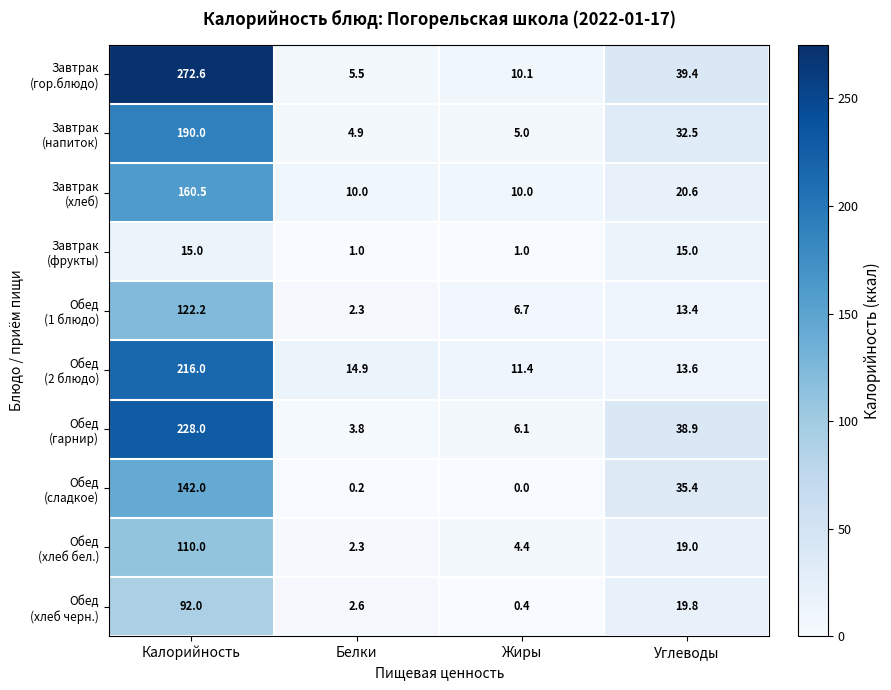

What is the total value across all series at Жиры?

55.1